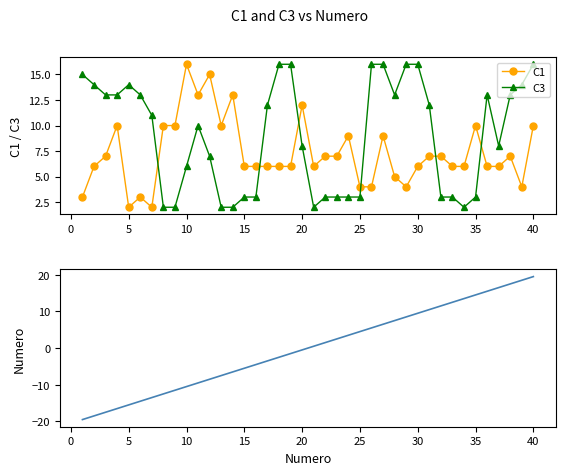

Is this an area chart (filled region under the line)?

No